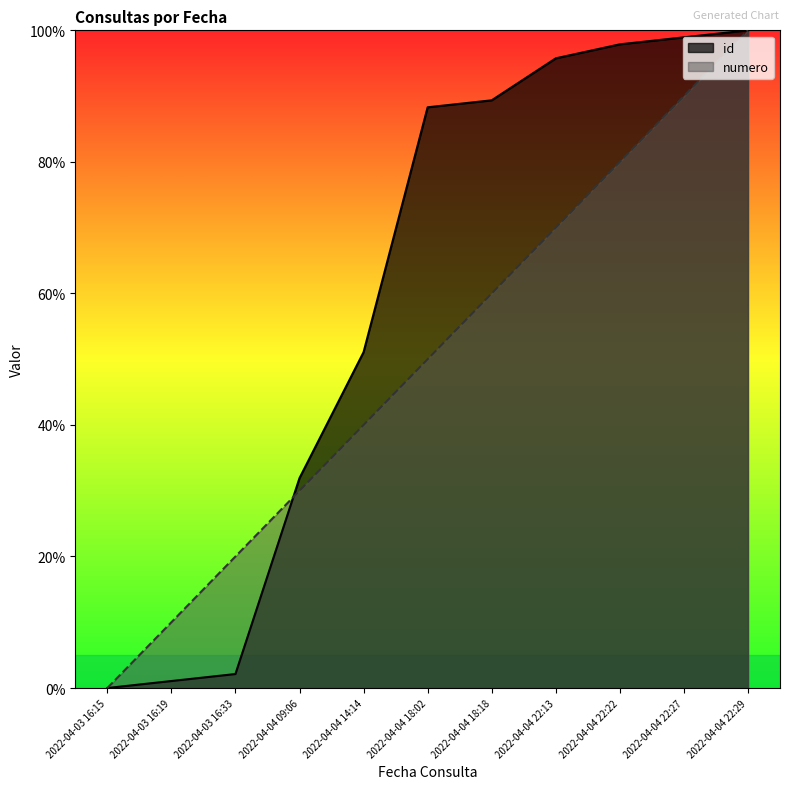

Is it true that id equals 166.0 at 2022-04-04 22:29?

False